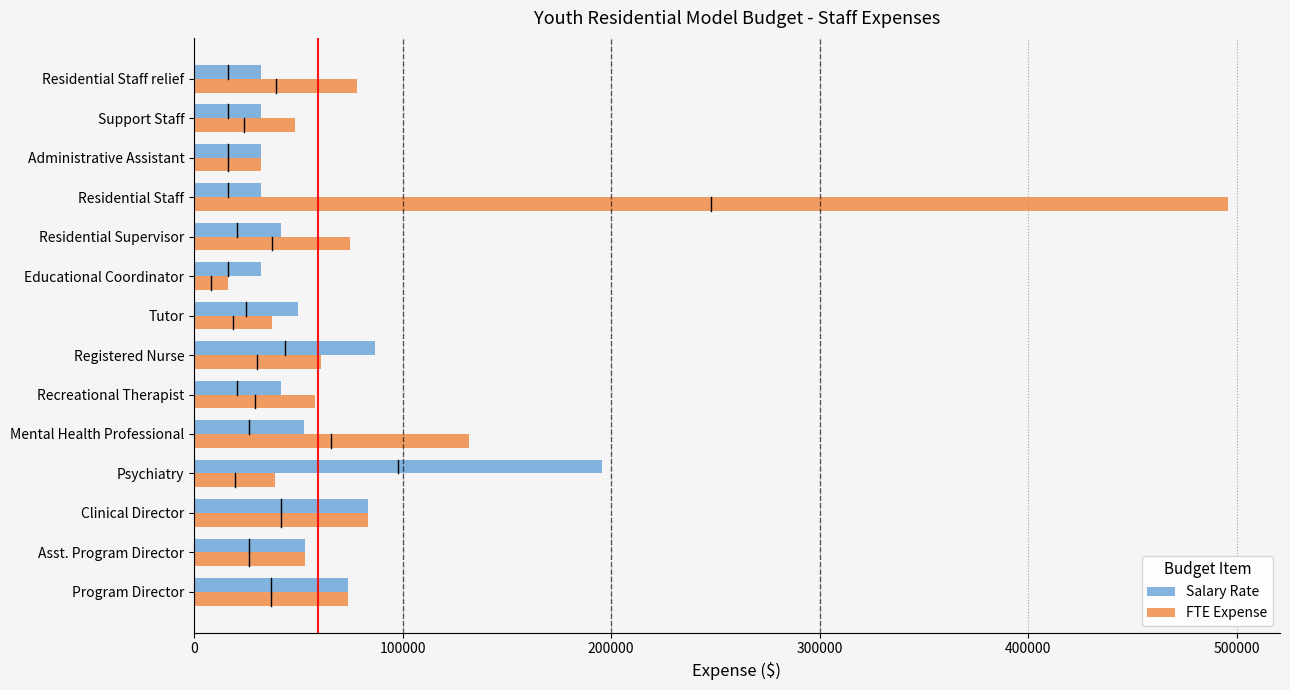

Which series has the largest range (max minus min)?

FTE Expense